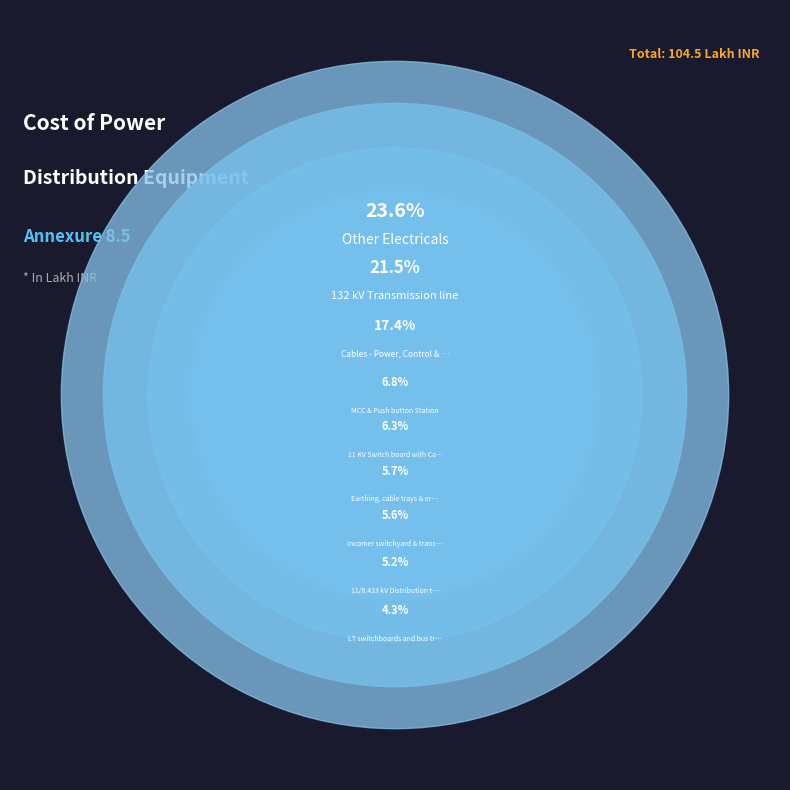

What is the ratio of the value at 11 KV Switch board with Capacitor Bank to the value at 132 kV Transmission line?

0.3